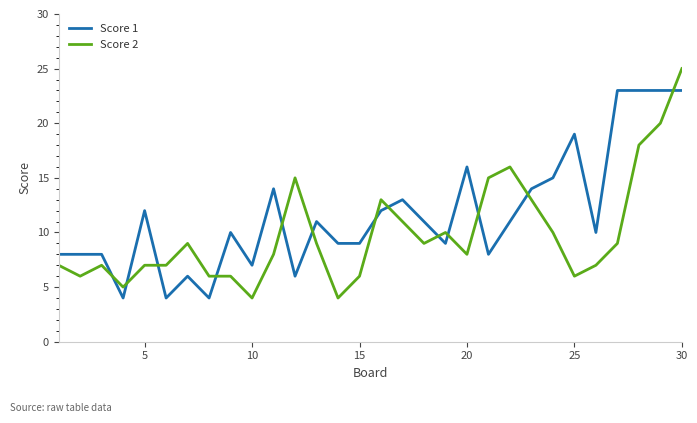

List the series in order of their overall mean, highest first.

Score 1, Score 2